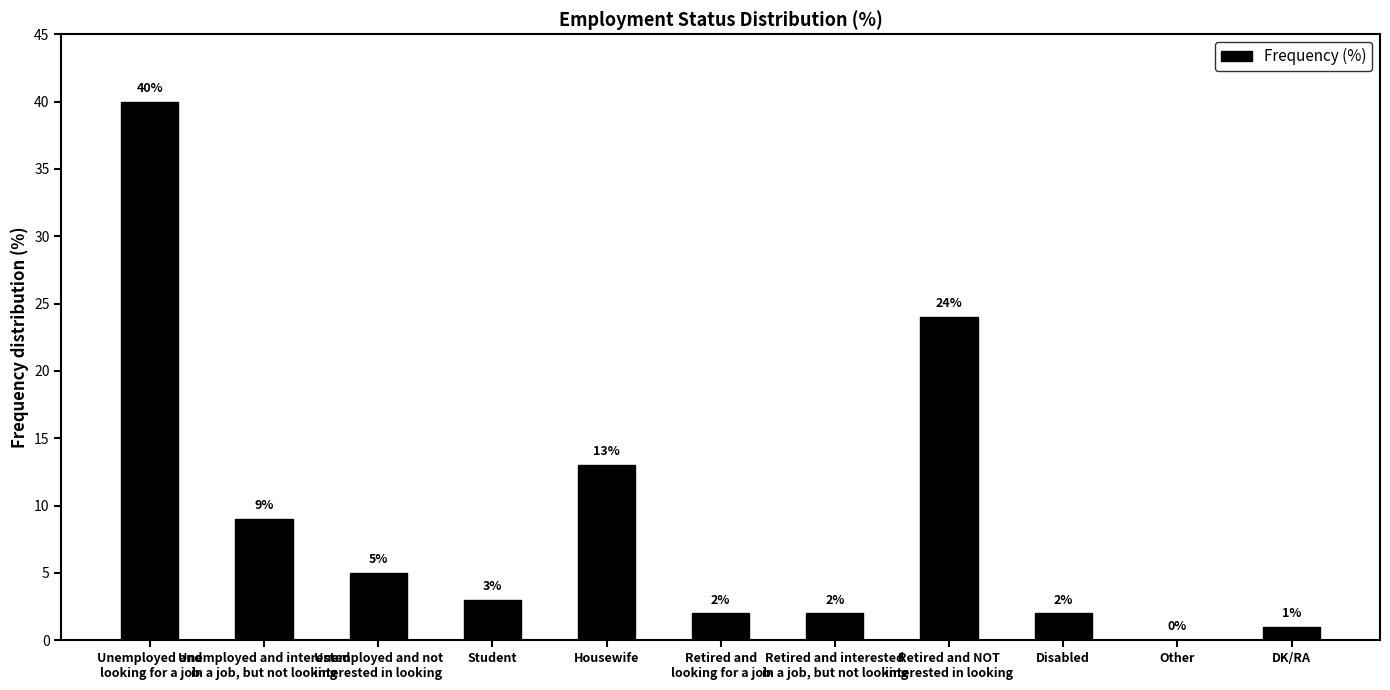

Is it true that the value at Unemployed and
looking for a job is 24?

False